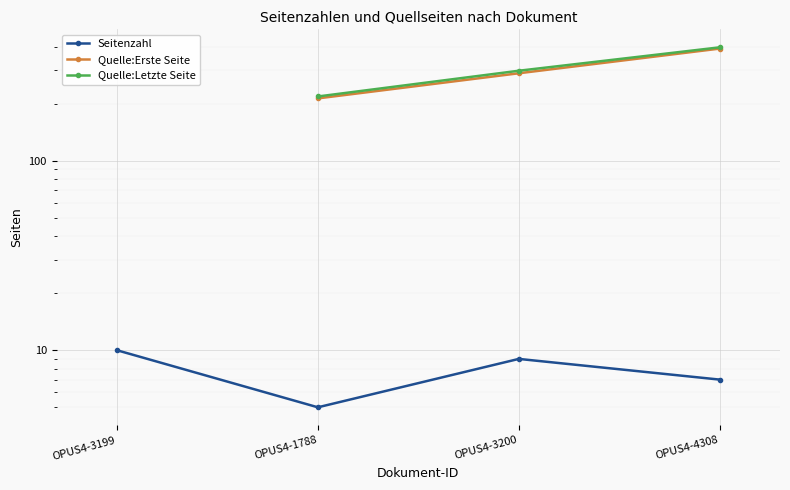

At which category is the sum across all series the highest?

OPUS4-4308